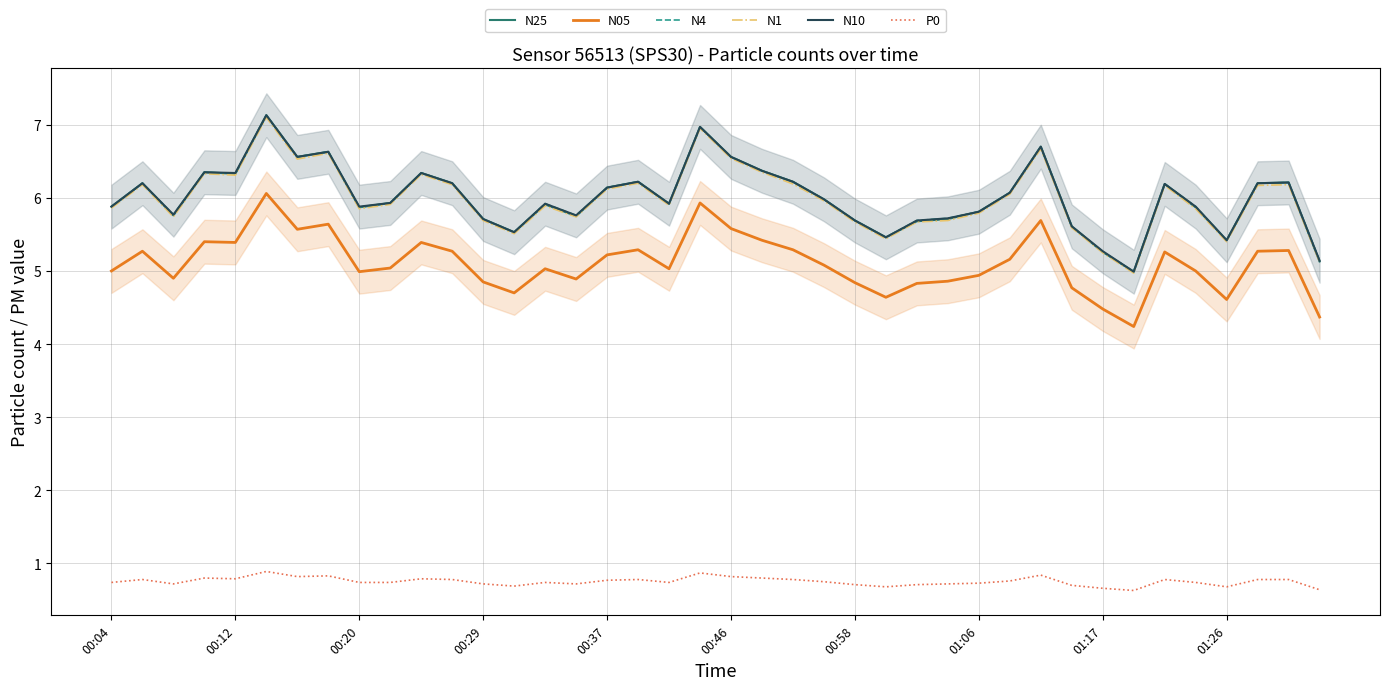

True or false: N4 and N05 intersect in this chart.

False